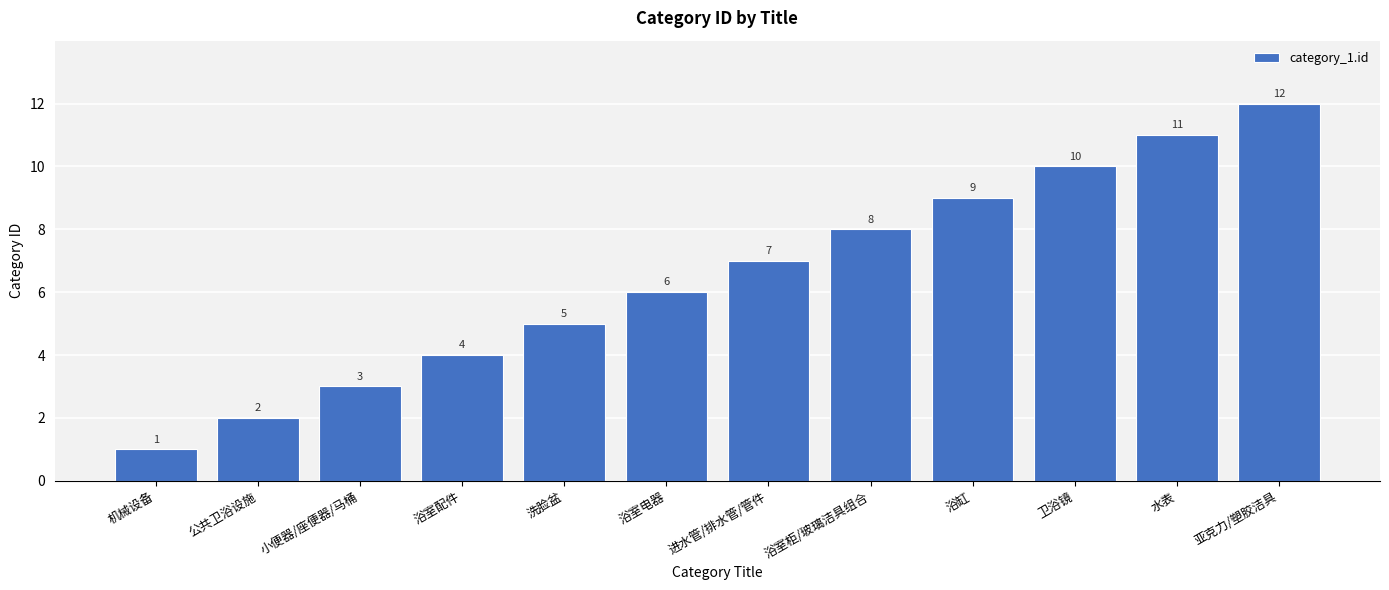

Rank the categories by value from highest to lowest.

亚克力/塑胶洁具, 水表, 卫浴镜, 浴缸, 浴室柜/玻璃洁具组合, 进水管/排水管/管件, 浴室电器, 洗脸盆, 浴室配件, 小便器/座便器/马桶, 公共卫浴设施, 机械设备